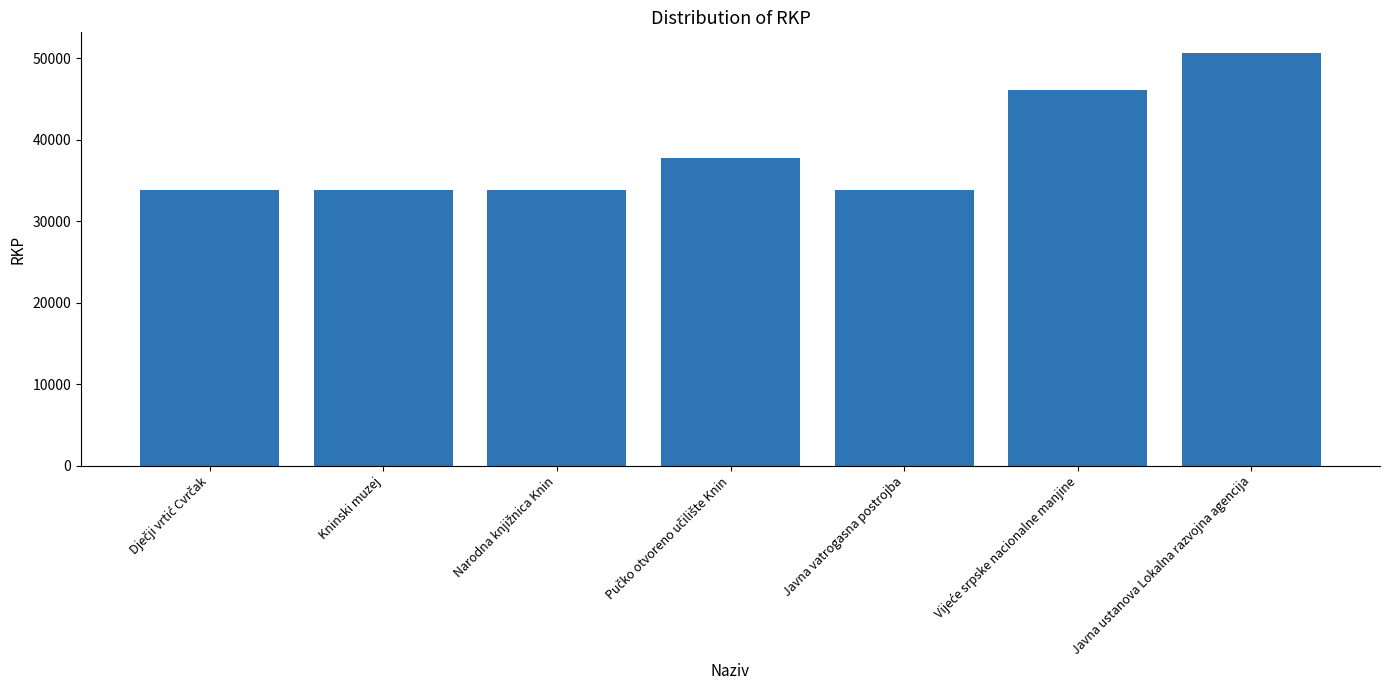

How many series are shown in this chart?

1